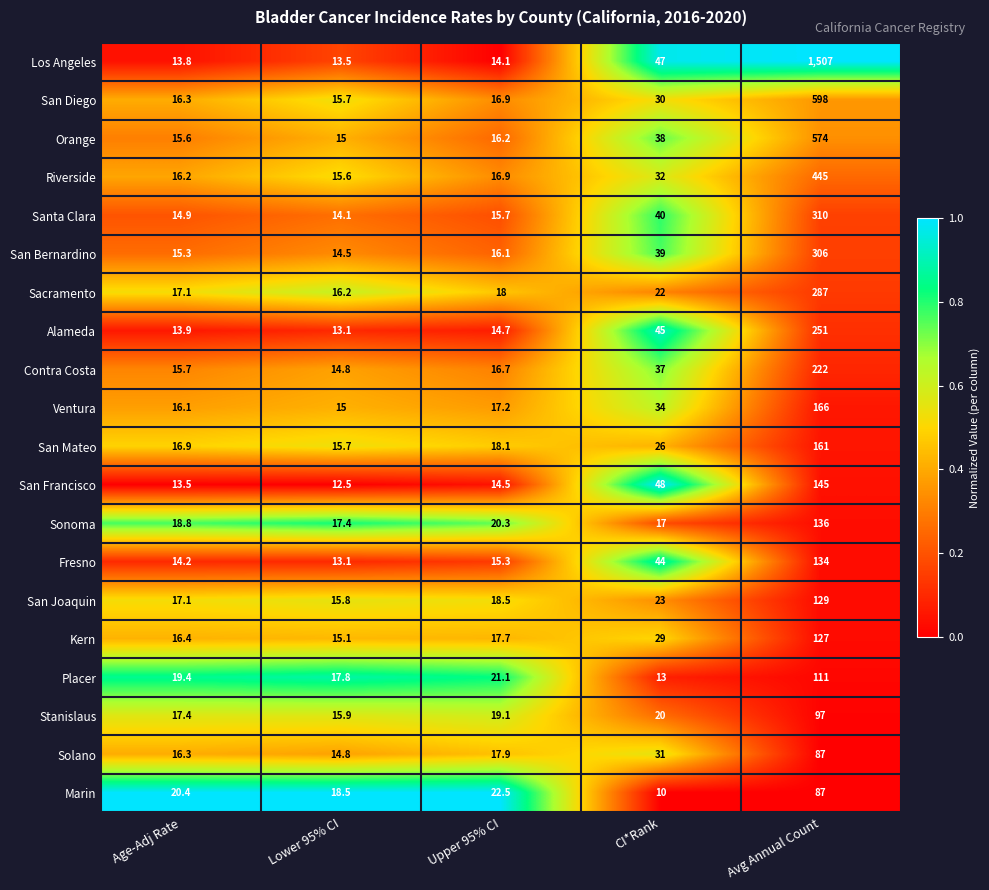

What is the sum of the Solano values at Lower 95% CI and CI*Rank?

45.8